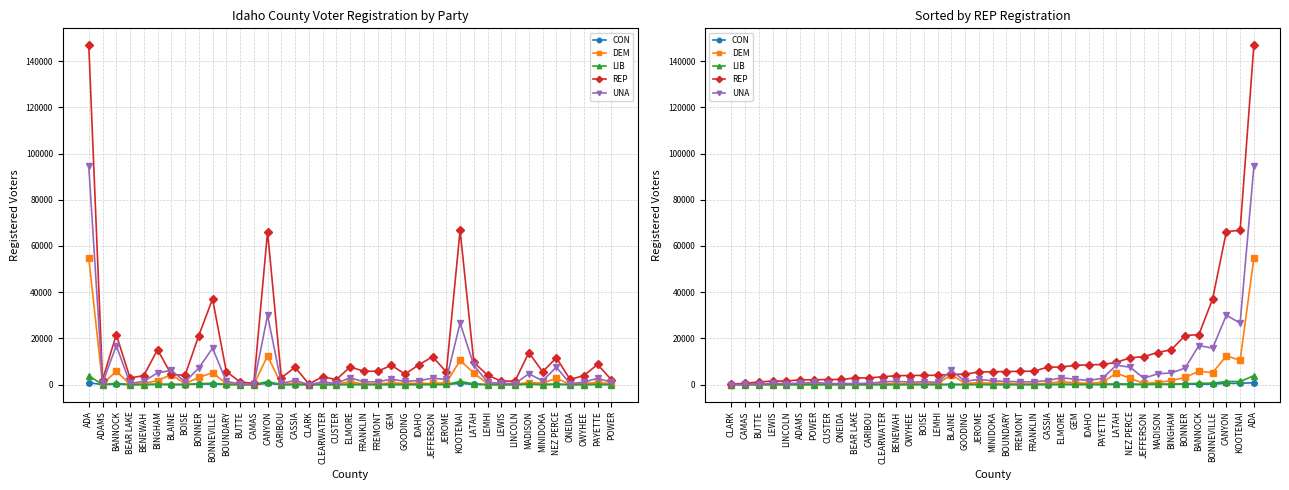

True or false: LIB and DEM intersect in this chart.

False